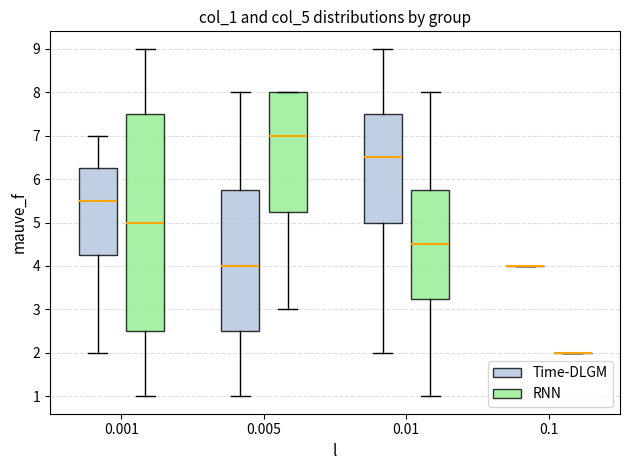

Reading left to right, transcribe this box plot: for each box, give where its median line is, the range the box spans, and where its two whiskers end, as read against the y-axis. The values are not printed on the chart, so give them approximately, as read against the axis.

0.001 (Time-DLGM): median 5.5, box 4.3 to 6.3, whiskers 2.0 to 7.0
0.001 (RNN): median 5.0, box 2.5 to 7.5, whiskers 1.0 to 9.0
0.005 (Time-DLGM): median 4.0, box 2.5 to 5.8, whiskers 1.0 to 8.0
0.005 (RNN): median 7.0, box 5.3 to 8.0, whiskers 3.0 to 8.0
0.01 (Time-DLGM): median 6.5, box 5.0 to 7.5, whiskers 2.0 to 9.0
0.01 (RNN): median 4.5, box 3.3 to 5.8, whiskers 1.0 to 8.0
0.1 (Time-DLGM): box collapsed to a line at 4.0, whiskers 4.0 to 4.0
0.1 (RNN): box collapsed to a line at 2.0, whiskers 2.0 to 2.0